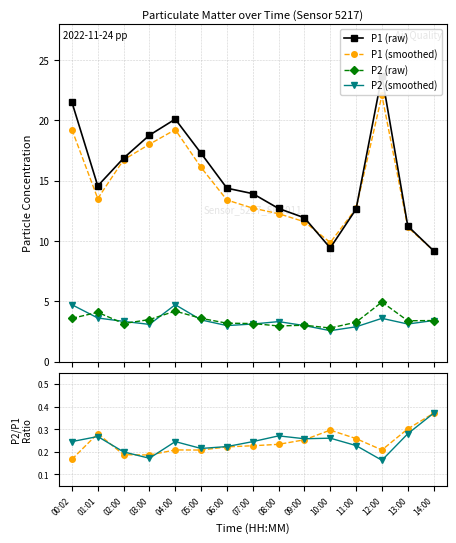

The value of P2s/P1s smooth at 14:00 is 0.4. True or false?

True